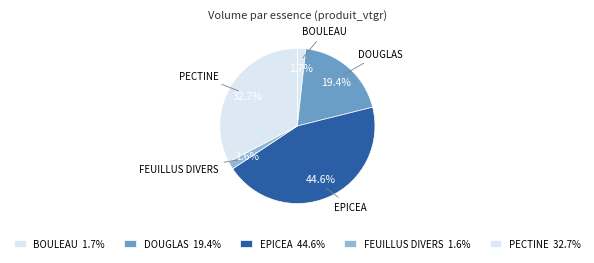

What percentage is NOT represented by PECTINE?

67.3%